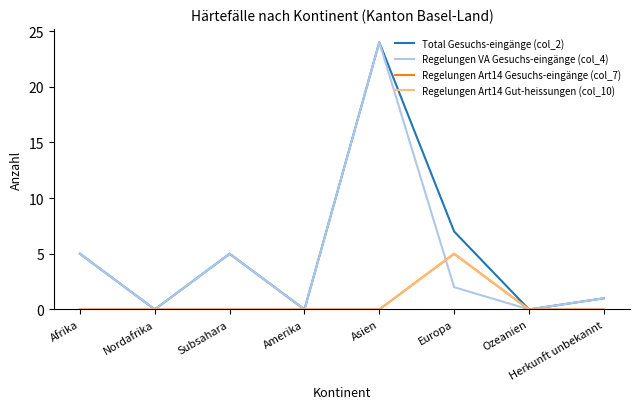

Which series has the largest total across all categories?

Total Gesuchs-eingänge (col_2)